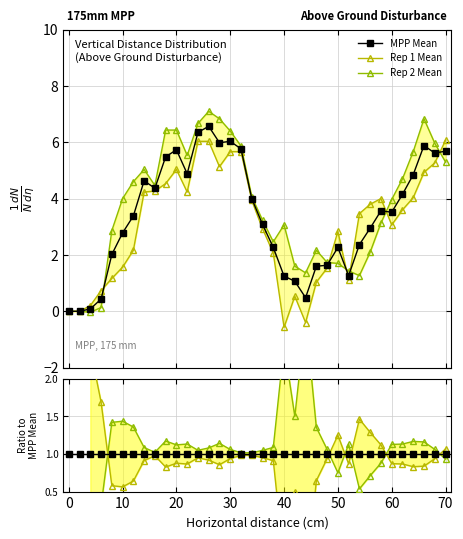

What is the value of the MPP Mean point at the 19th from the left?

3.1